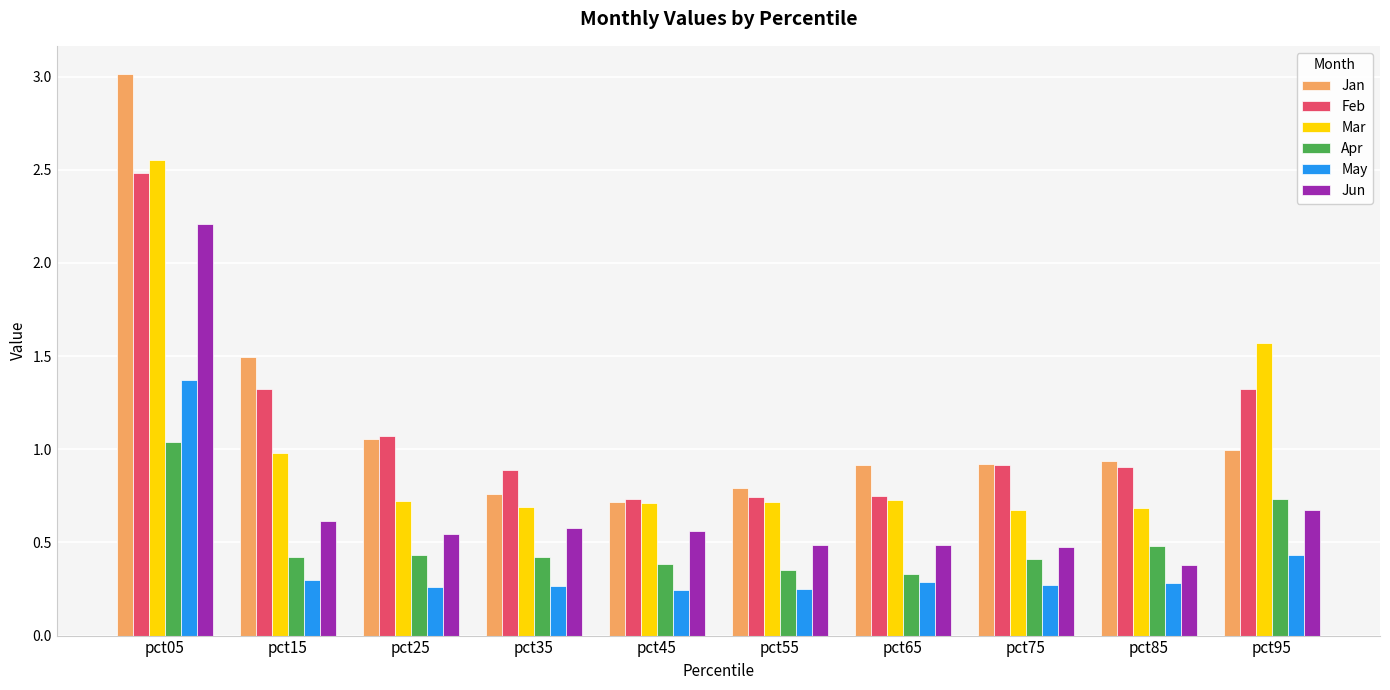

At which category does the chart reach its peak across all series?

pct05